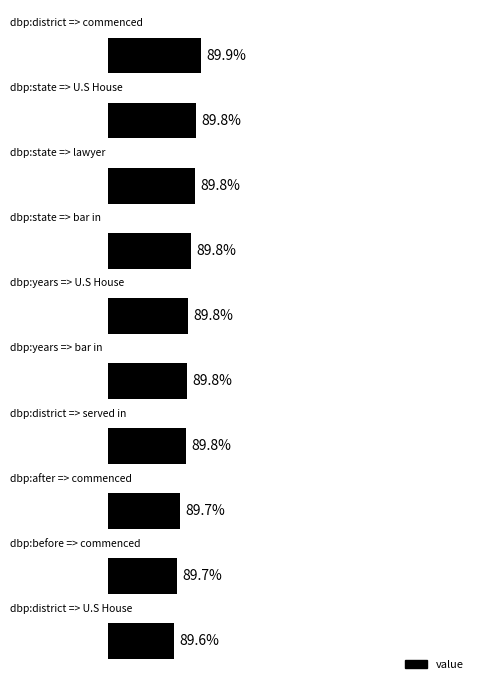

Are the bars horizontal?

Yes